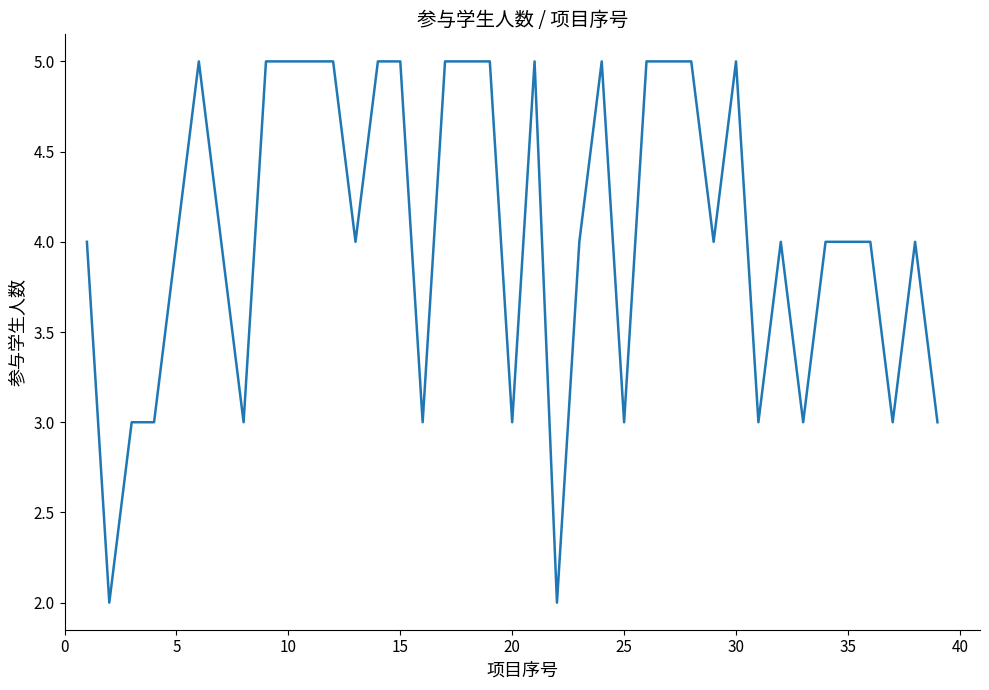

What is the maximum value shown in the chart?

5